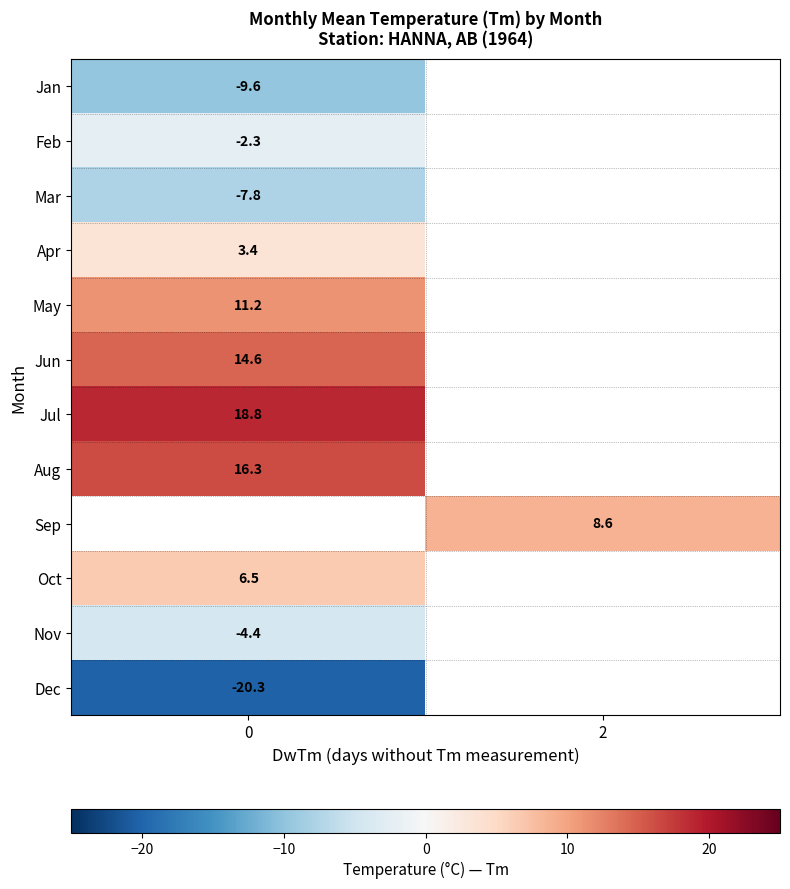

What is the greatest value displayed?

18.8